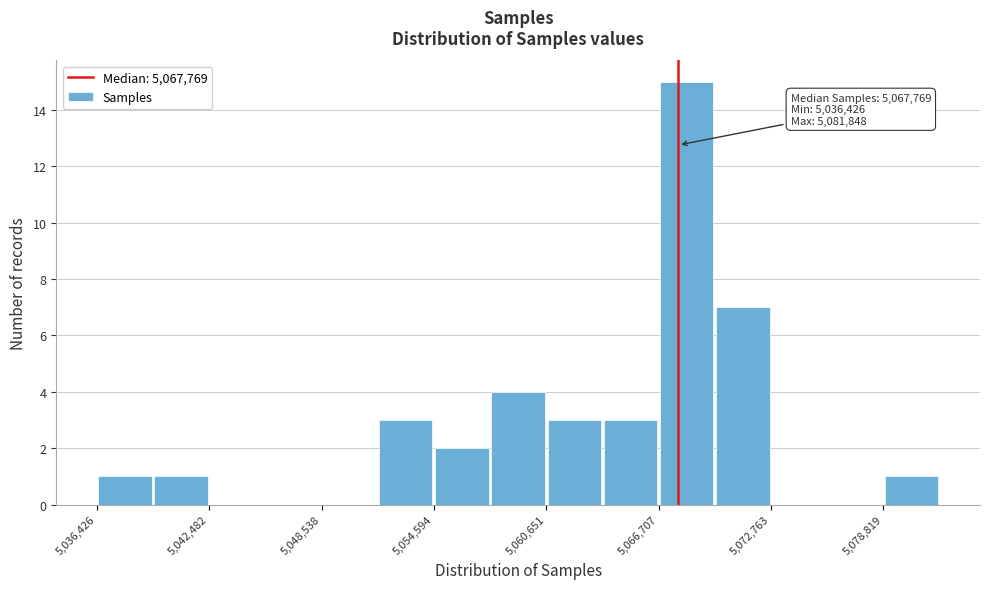

Around what value on the x-axis is the tallest bar? Give the approximate position of its centre, as read against the axis.

5068000